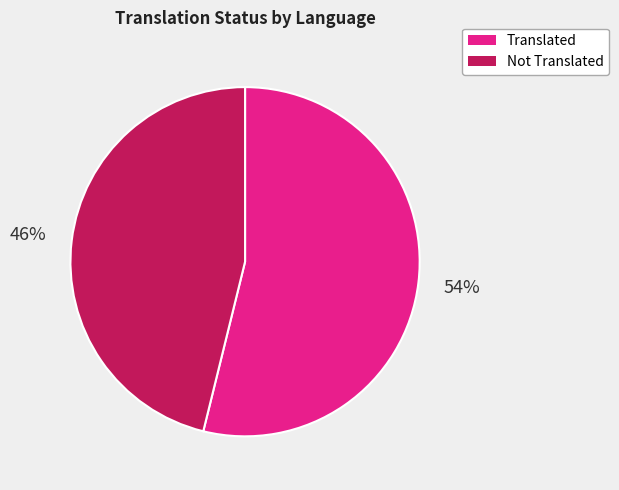

Is there a majority slice in this chart?

Yes